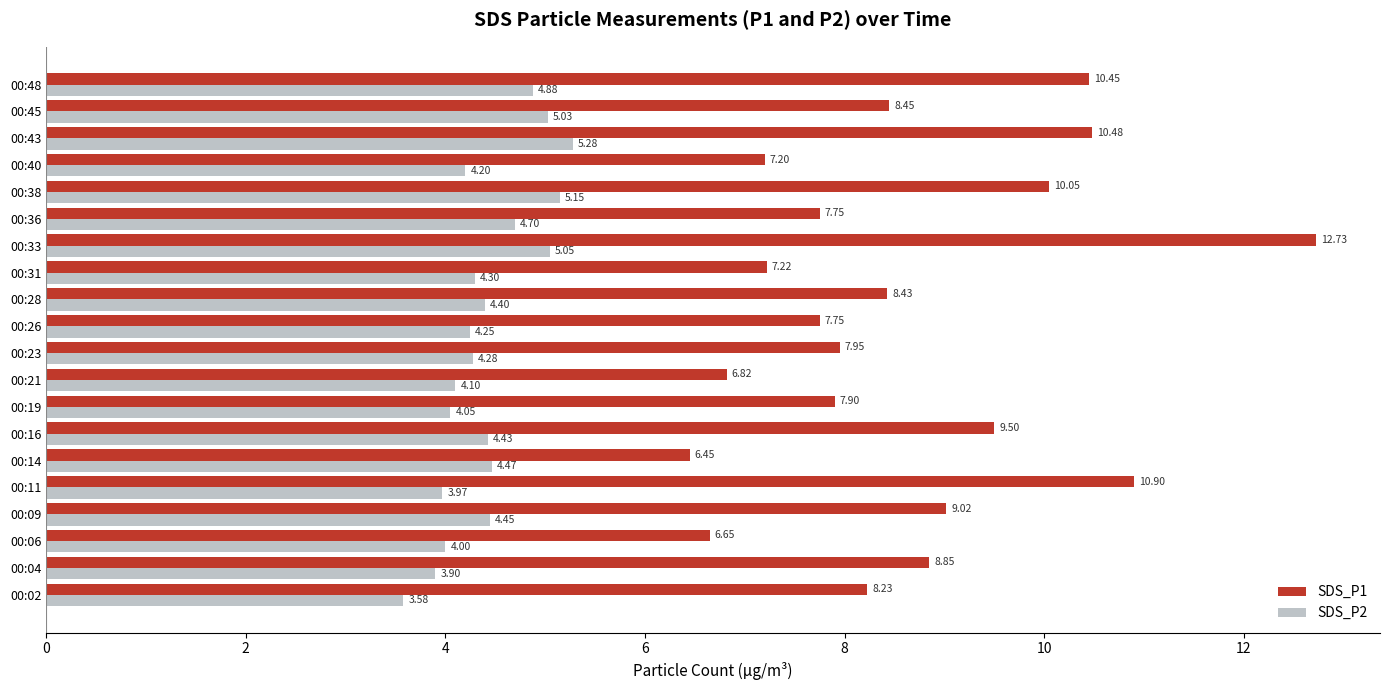

Which series has the largest total across all categories?

SDS_P1